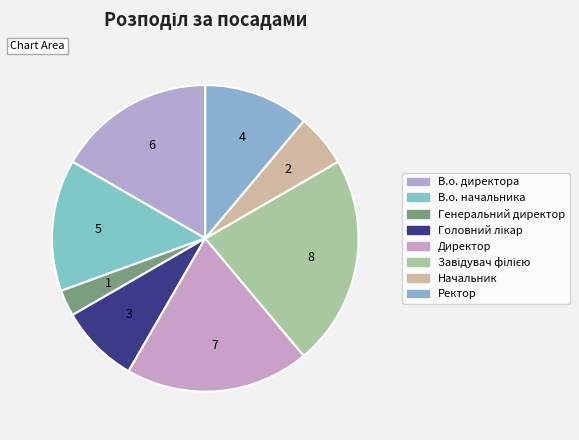

Between В.о. директора and Ректор, which is larger?

В.о. директора